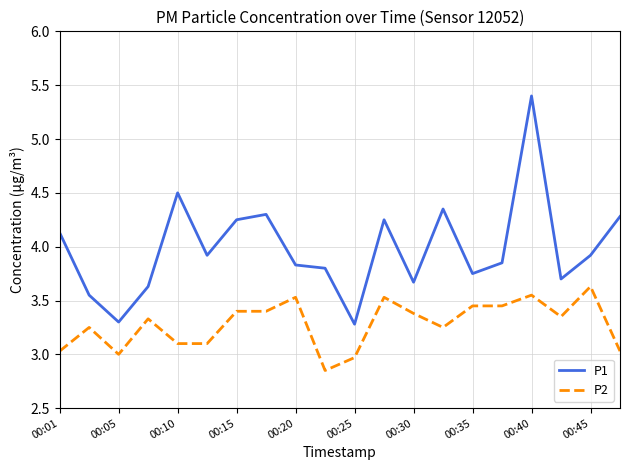

Rank the series by their maximum value, from highest to lowest.

P1, P2